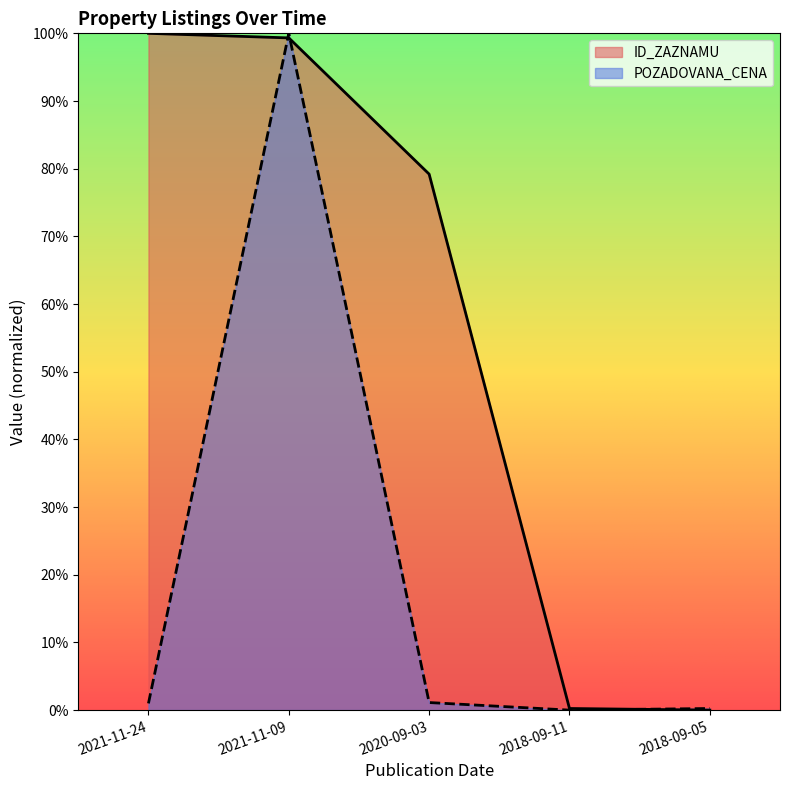

Between 2021-11-24 and 2021-11-09, which series saw the biggest shift?

POZADOVANA_CENA